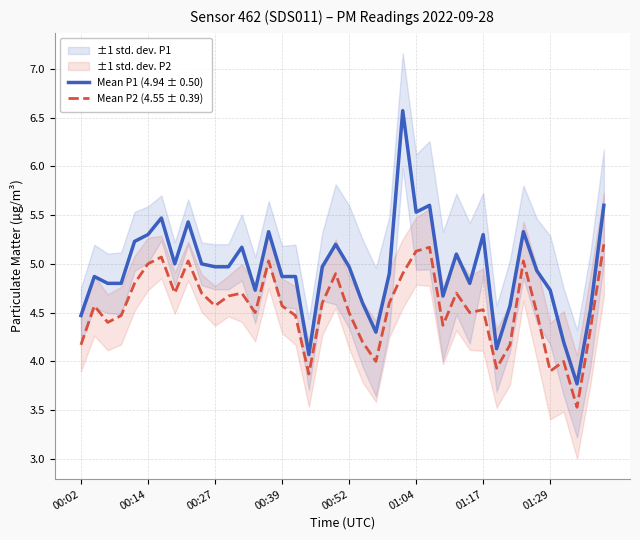

What is the average value of the Mean P2 (4.55 ± 0.39) series?

4.5